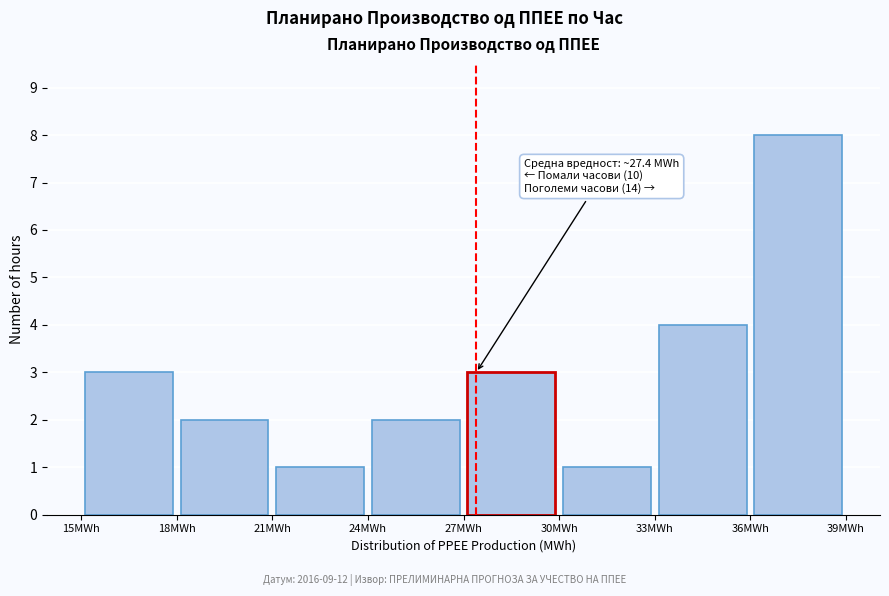

Which range on the x-axis has the tallest bar?

36 to 39